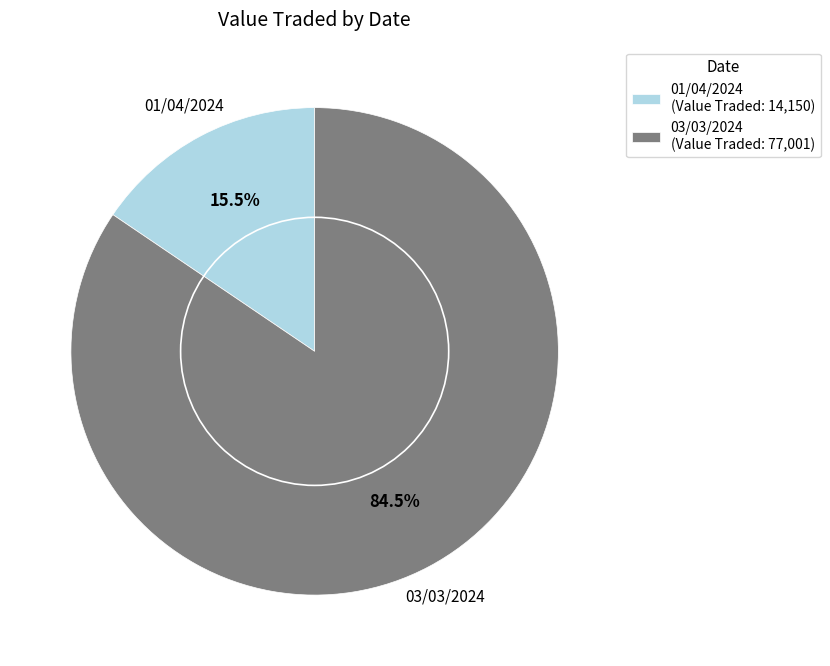

To the nearest percent, what is the combined percentage of 03/03/2024 and 01/04/2024?

100%